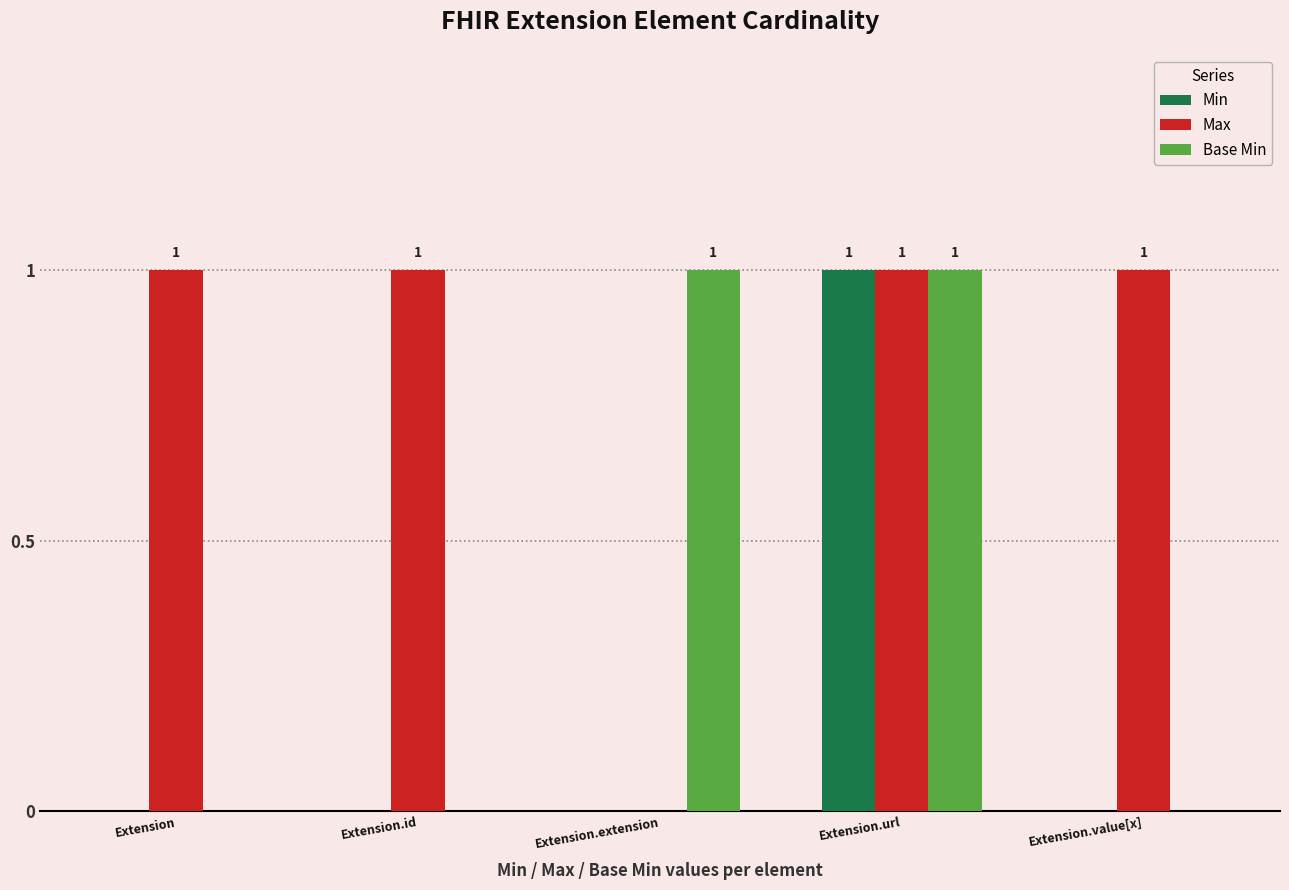

Is it true that Base Min equals 0 at Extension.value[x]?

True